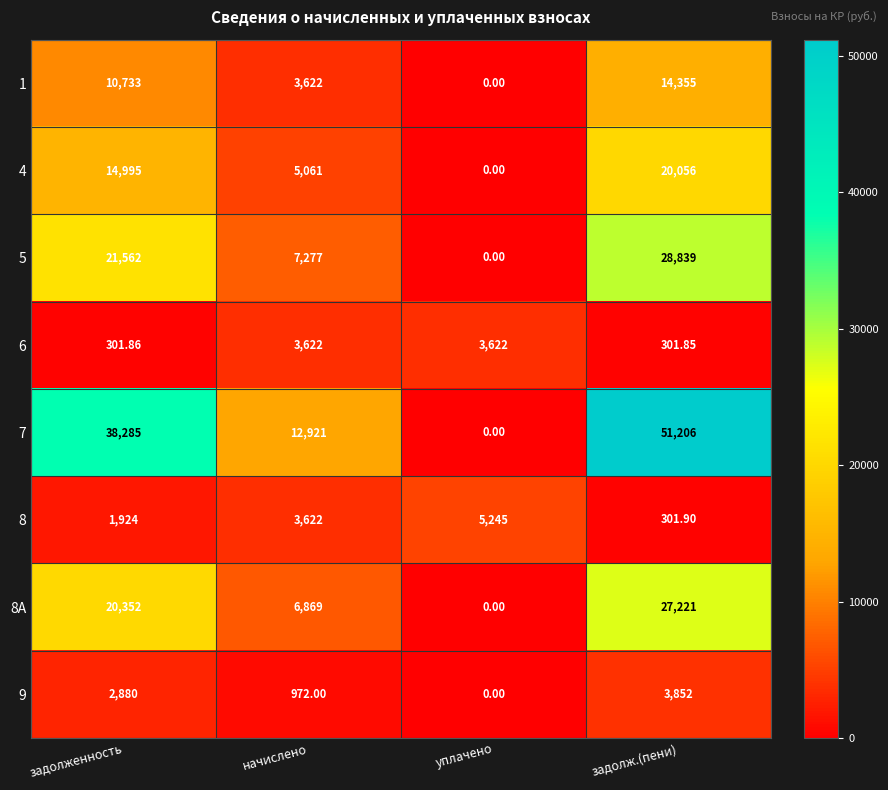

How many categories are shown in the chart?

4